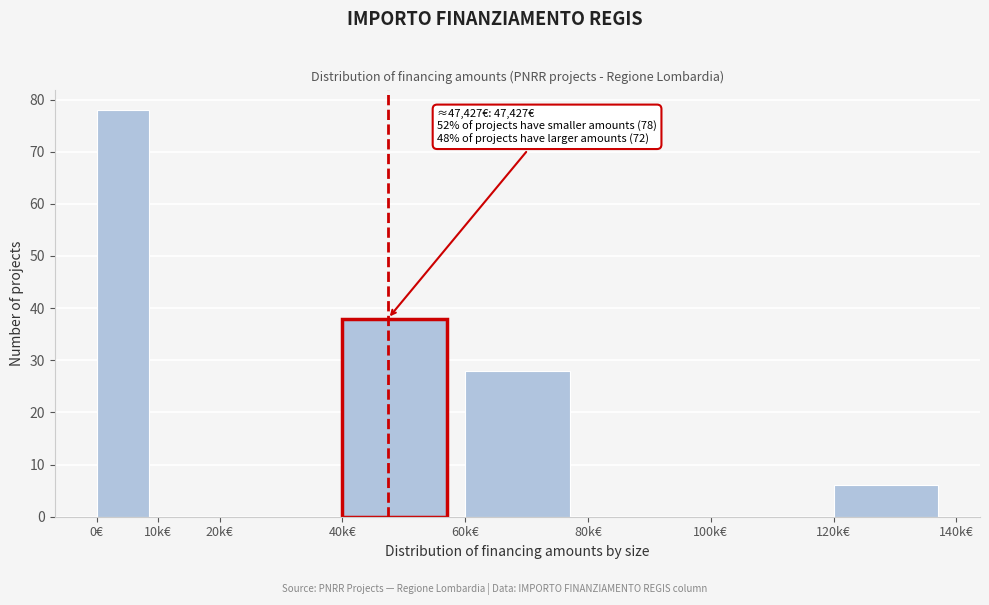

Reading left to right, what are all the values shown in this chart?

0€=78	10k€=0	20k€=0	40k€=38	60k€=28	80k€=0	100k€=0	120k€=6